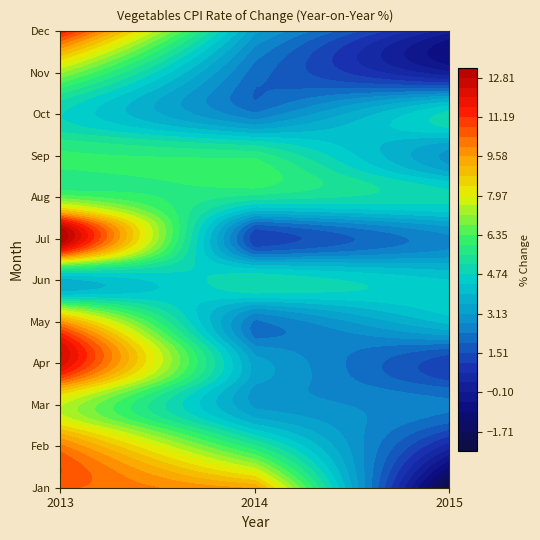

At 1, list the series in order from smallest to largest.

2015, 2014, 2013